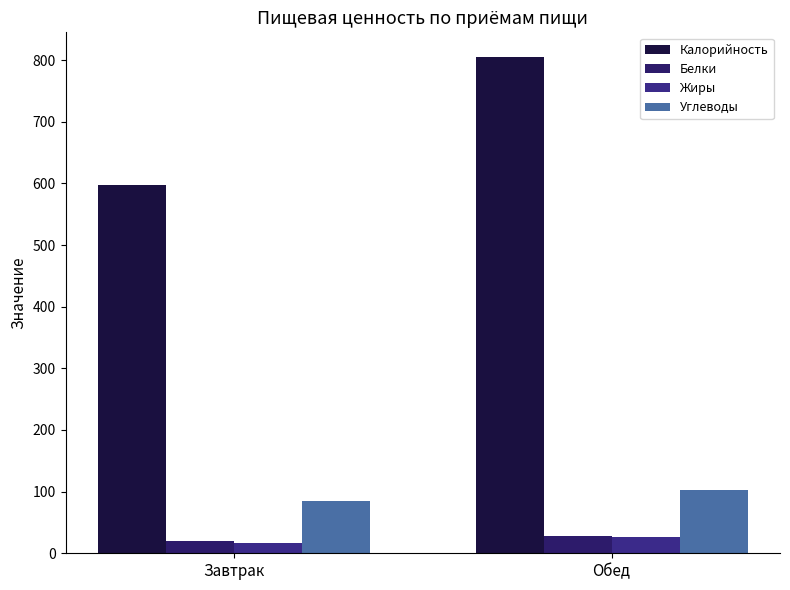

Does the chart contain any negative values?

No